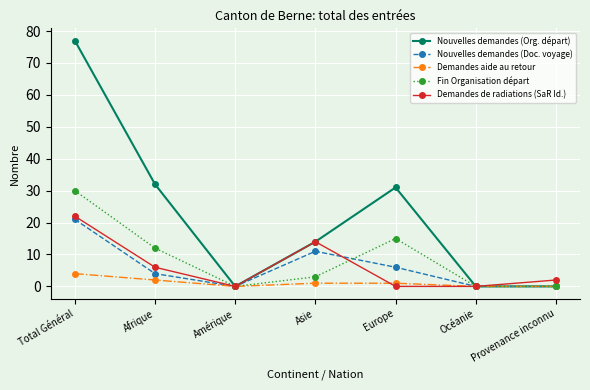

At which category is the sum across all series the highest?

Total Général